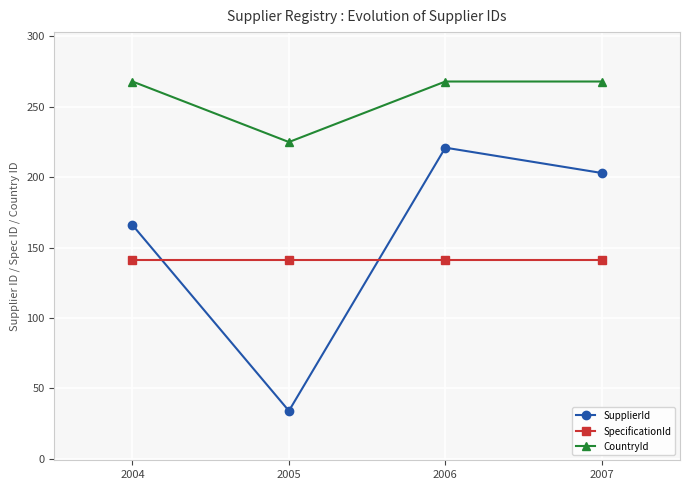

Which series has the largest total across all categories?

CountryId